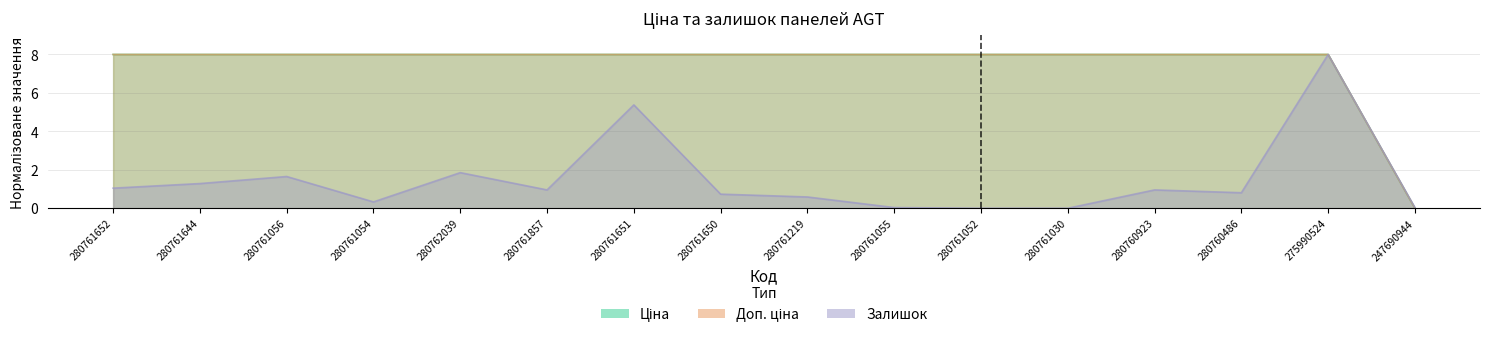

Reading right to left, transcribe all the data shown in this chart.

Ціна: 0.0	8.0	8.0	8.0	8.0	8.0	8.0	8.0	8.0	8.0	8.0	8.0	8.0	8.0	8.0	8.0
Доп. ціна: 0.0	8.0	8.0	8.0	8.0	8.0	8.0	8.0	8.0	8.0	8.0	8.0	8.0	8.0	8.0	8.0
Залишок: 0.0	8.0	0.8	1.0	0.0	0.0	0.0	0.6	0.7	5.4	1.0	1.9	0.3	1.7	1.3	1.0